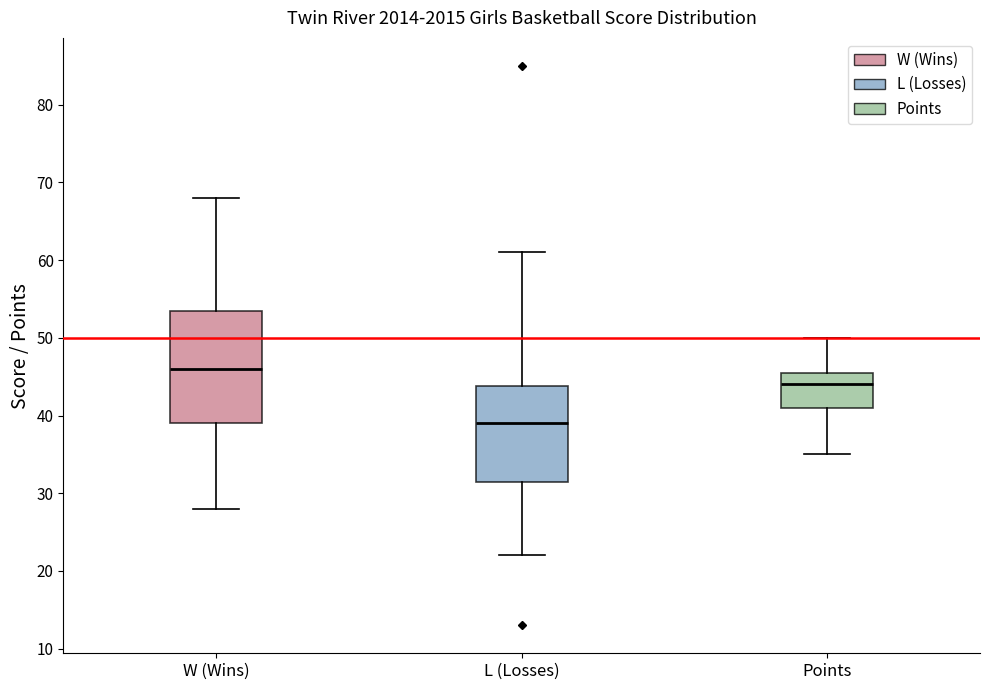

Where is the lower edge of the box for W (Wins) on the y-axis? The values are not printed on the chart, so give them approximately, as read against the axis.

39